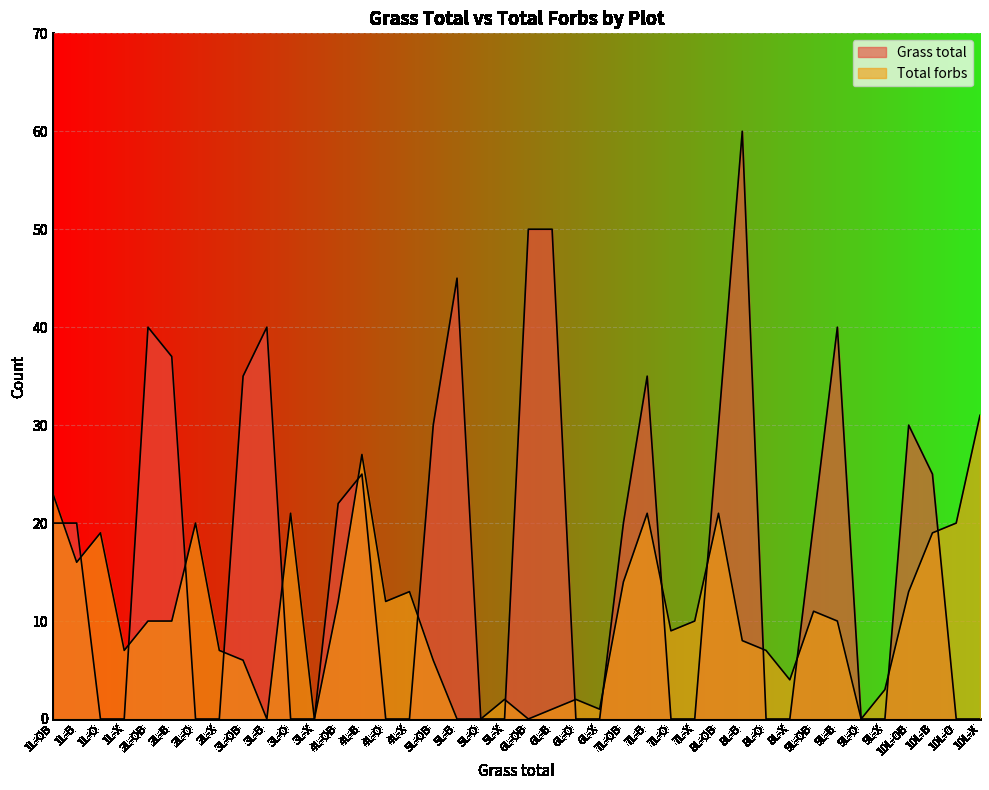

Which series changed the most between 1L-X and 9L-B?

Grass total